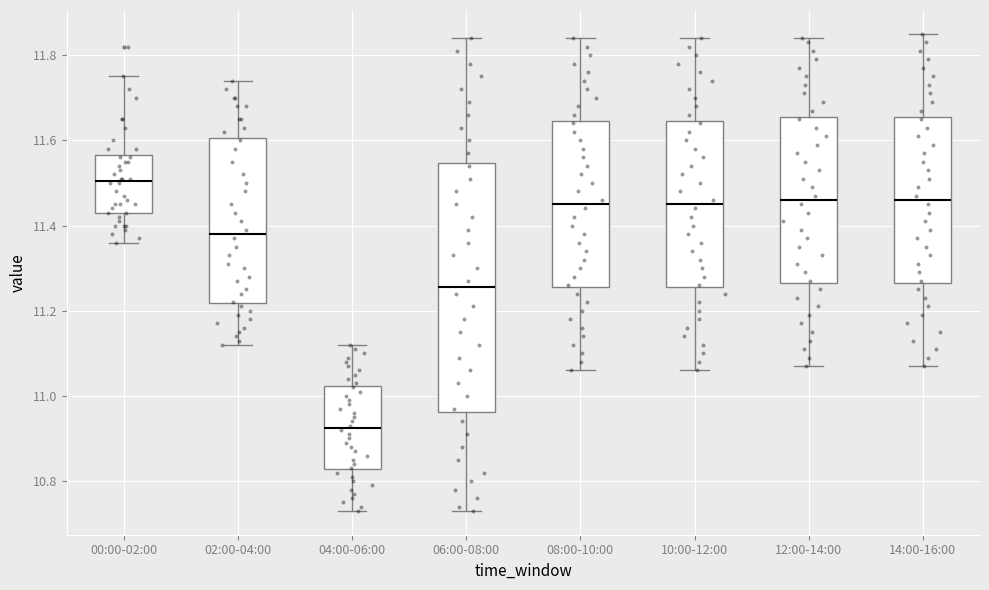

Which box is the tallest, from its lower edge to its upper edge?

06:00-08:00